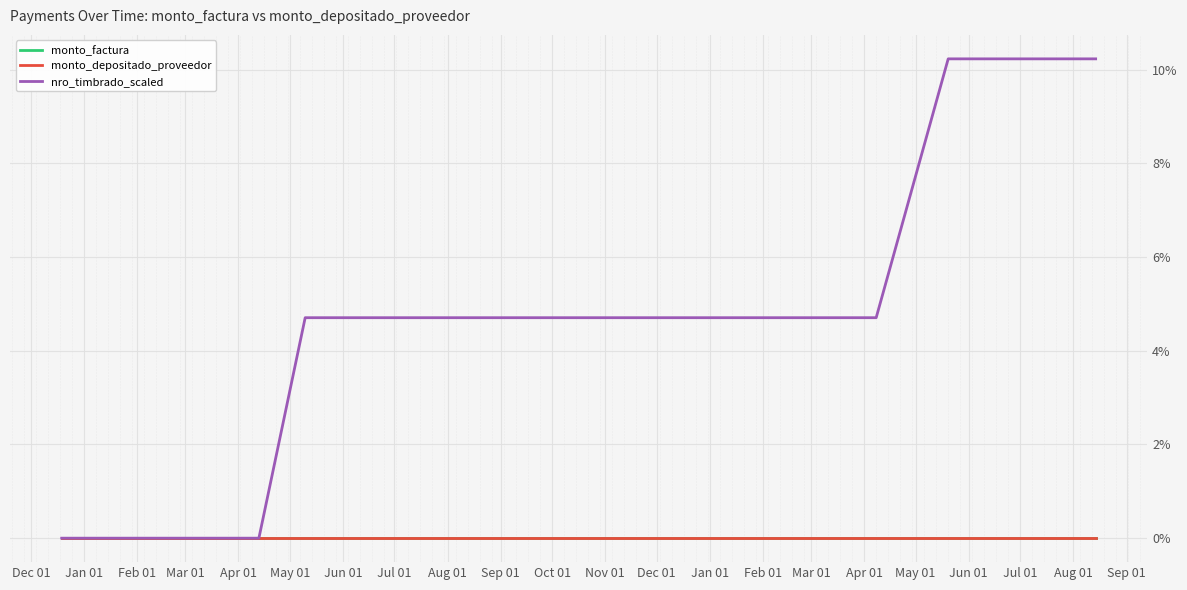

Reading left to right, what are all the values shown in this chart?

monto_factura: 0.0	0.0	0.0	0.0	0.0	0.0	0.0	0.0	0.0	0.0	0.0	0.0	0.0	0.0	0.0	0.0	0.0
monto_depositado_proveedor: 0.0	0.0	0.0	0.0	0.0	0.0	0.0	0.0	0.0	0.0	0.0	0.0	0.0	0.0	0.0	0.0	0.0
nro_timbrado_scaled: 0.0	0.0	0.0	0.0	4.7	4.7	4.7	4.7	4.7	4.7	4.7	4.7	4.7	4.7	10.2	10.2	10.2